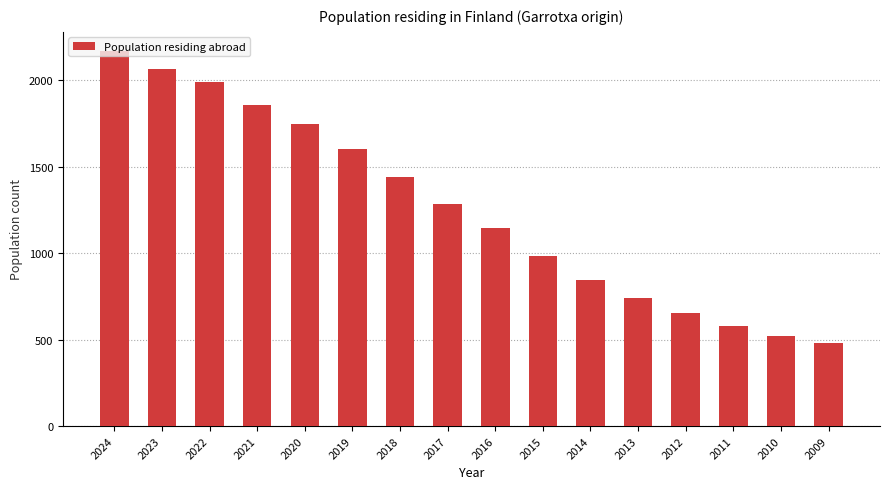

What is the average value?

1257